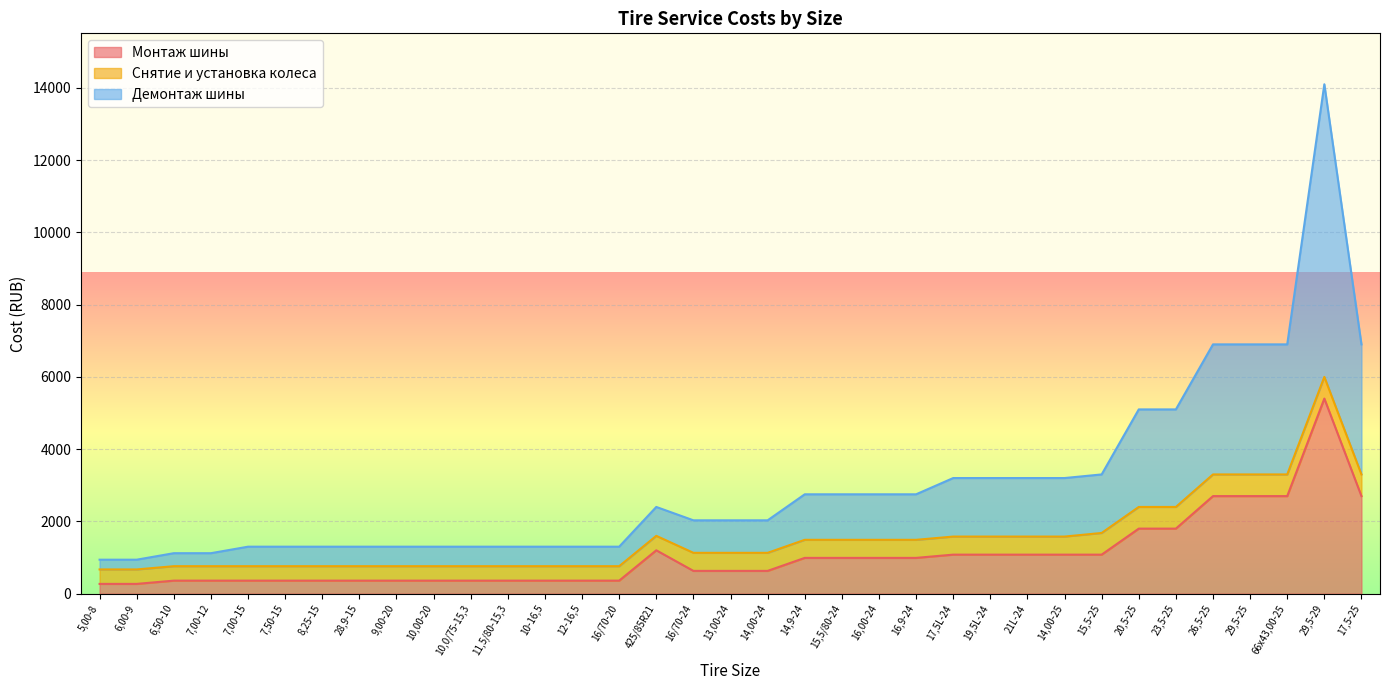

Is the value of Монтаж шины at 19,5L-24 greater than the value of Демонтаж шины at 9,00-20?

No